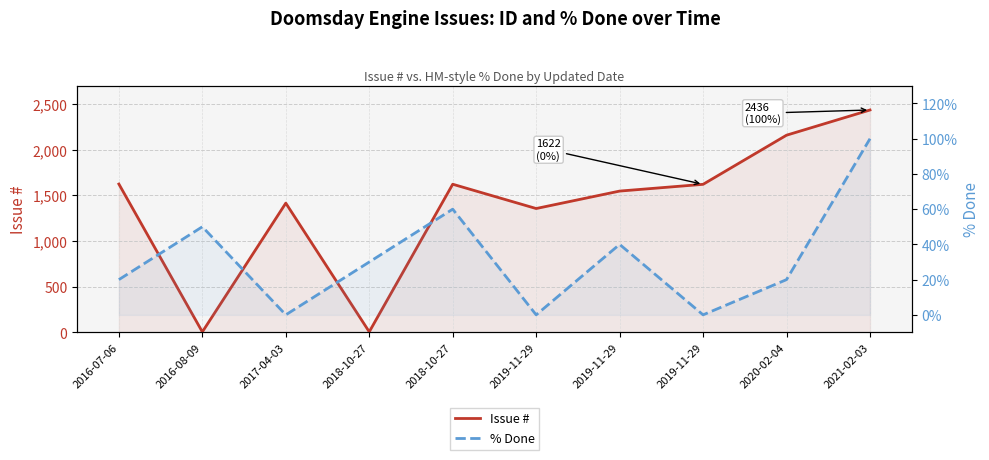

How many lines are shown in the chart?

2